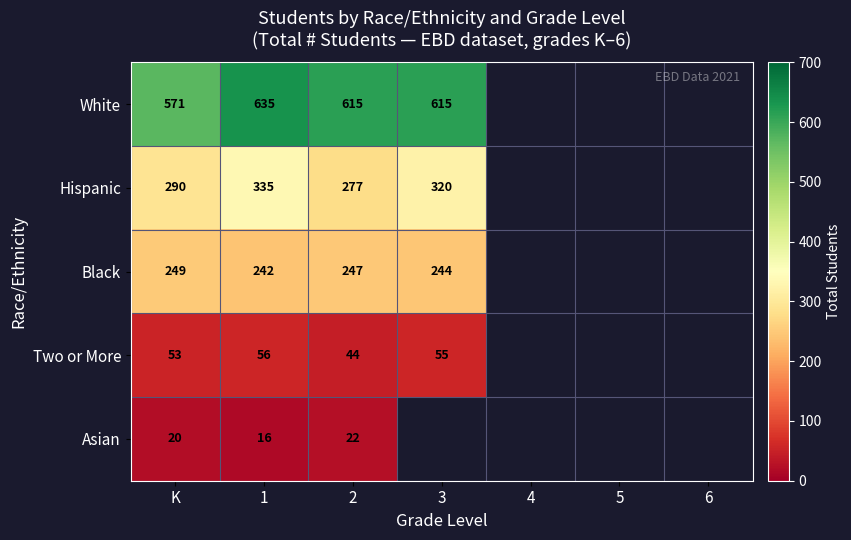

Which category has the highest value across all series?

1